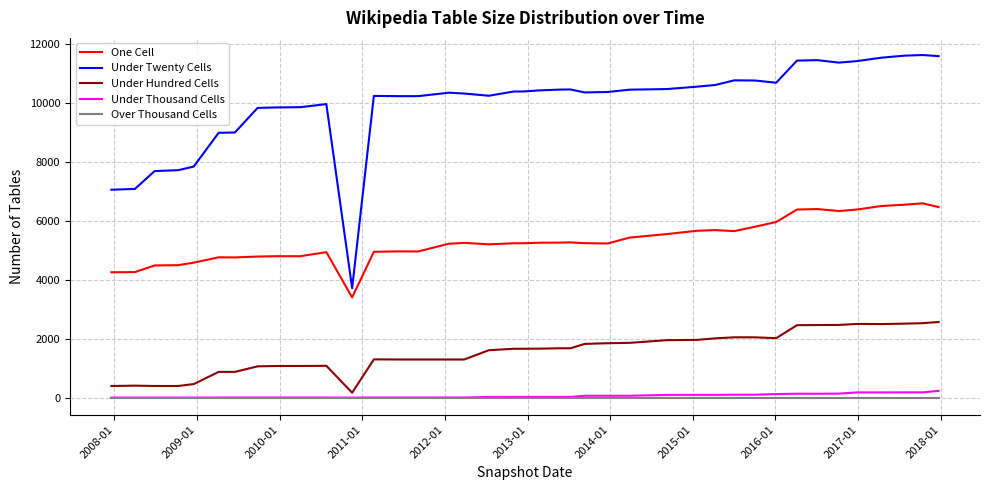

Which series has the largest range (max minus min)?

Under Twenty Cells